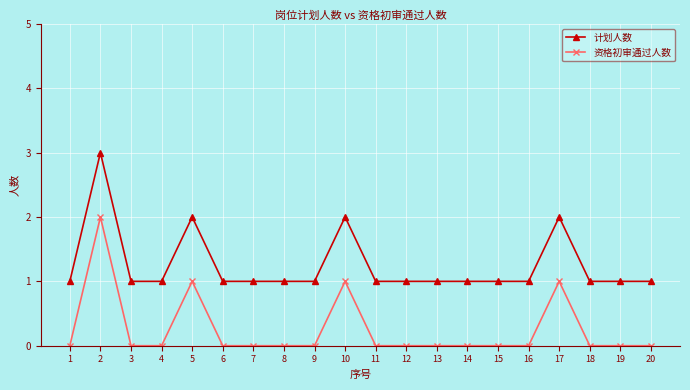

At 18, list the series in order from largest to smallest.

计划人数, 资格初审通过人数